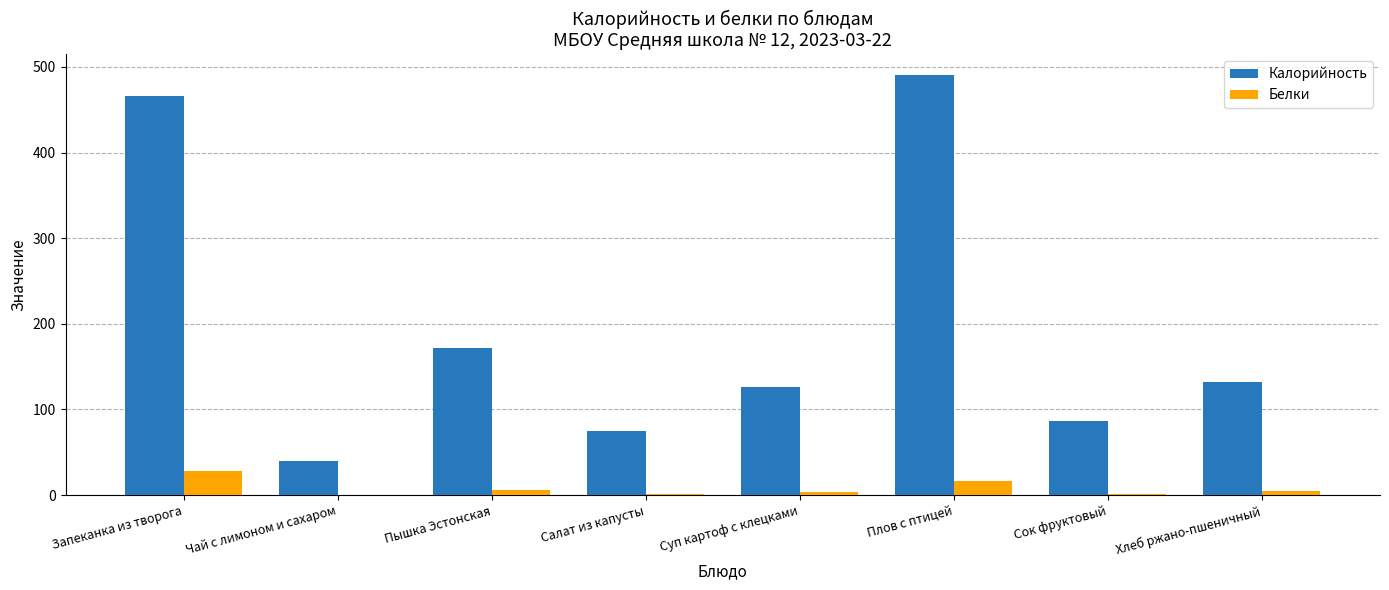

Which series has the largest total across all categories?

Калорийность